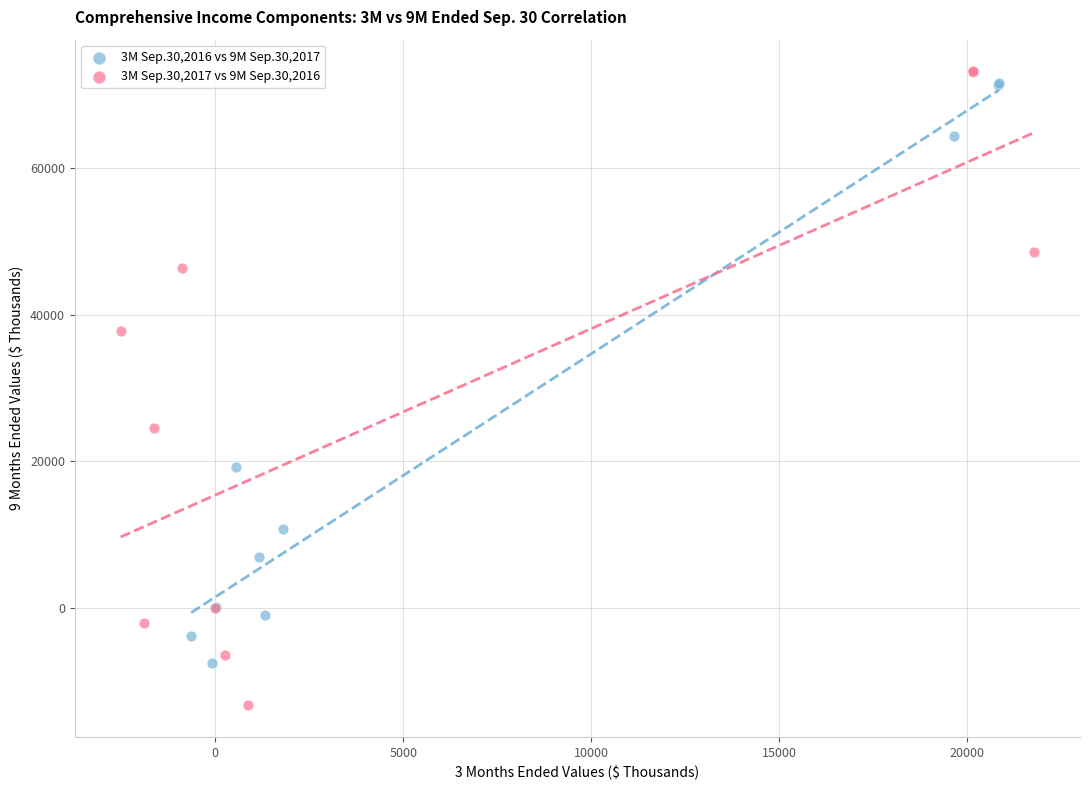

Which series reaches the minimum Y coordinate?

3M Sep.30,2017 vs 9M Sep.30,2016